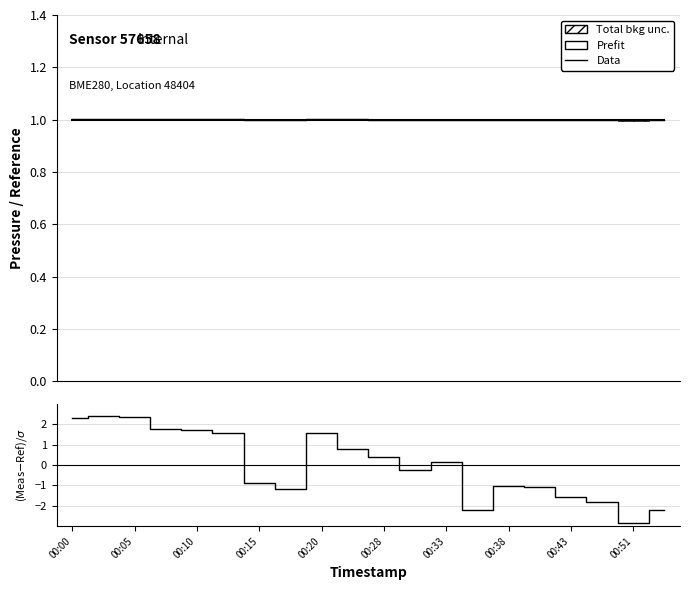

At which label does Prefit reach its peak?

00:00